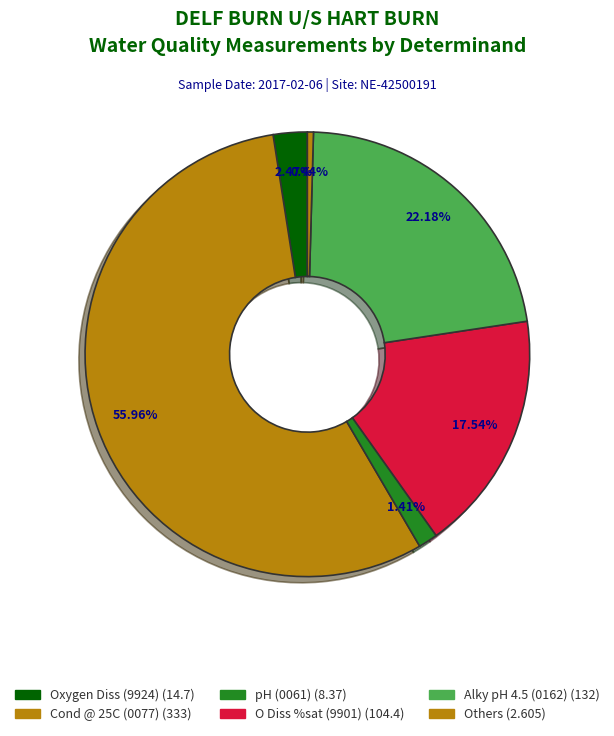

Count the number of slices in the pie.

6